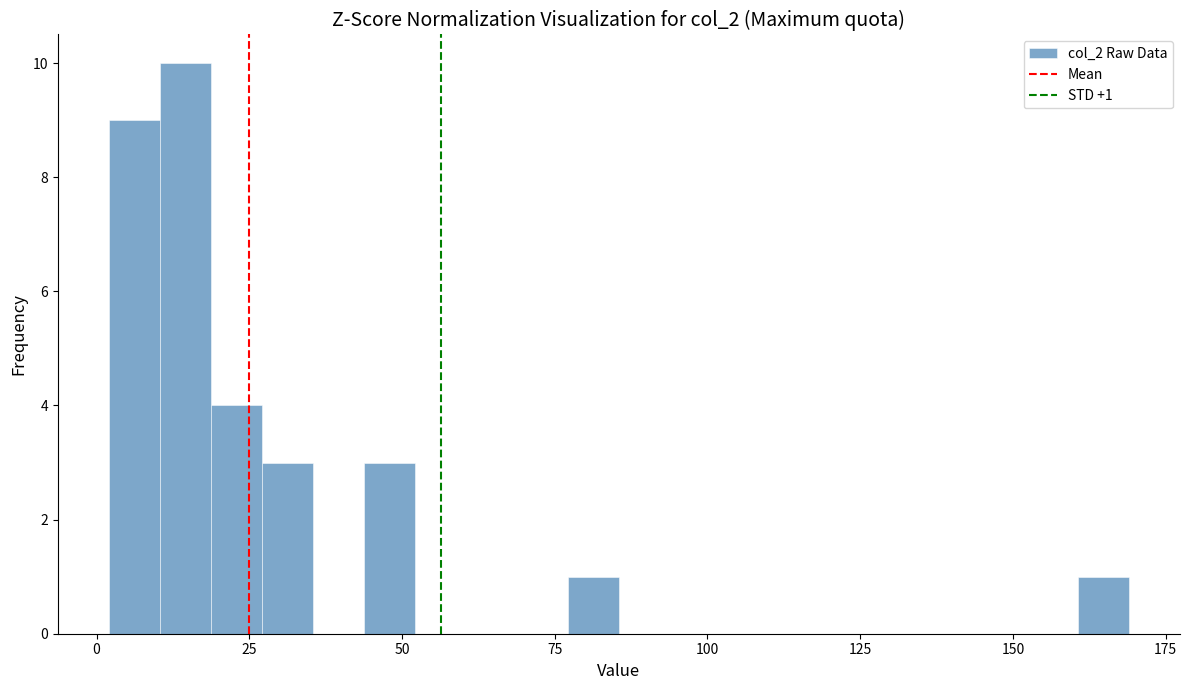

Around what value on the x-axis is the tallest bar? Give the approximate position of its centre, as read against the axis.

15